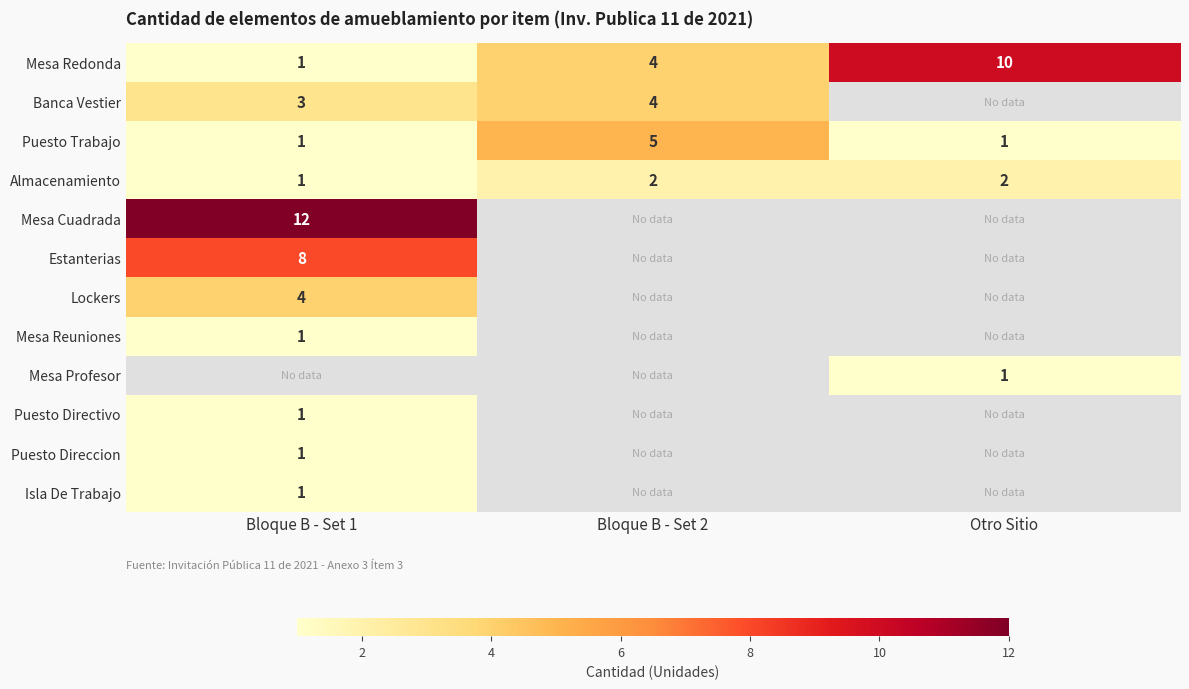

Count the Almacenamiento values in the range 1 to 2.

3